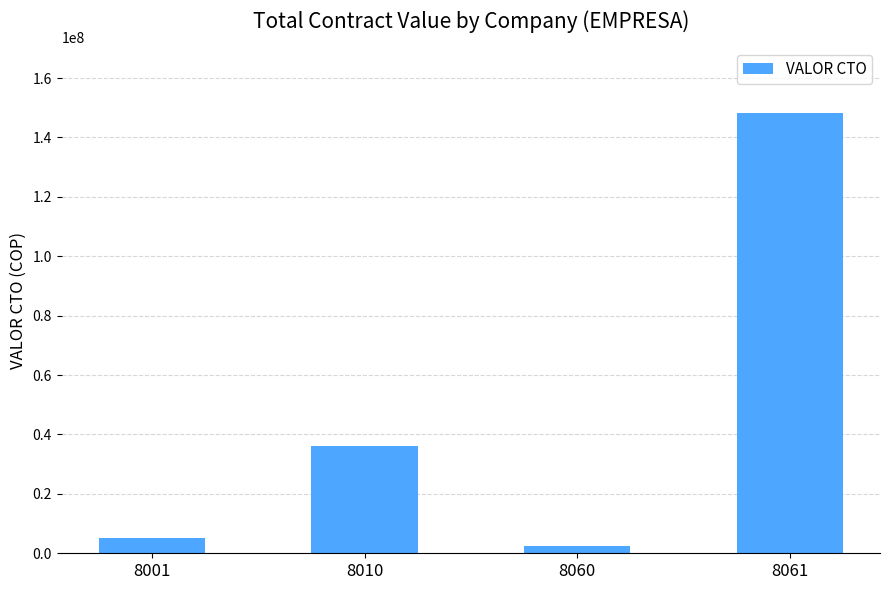

Read the value at 8010.

36253000